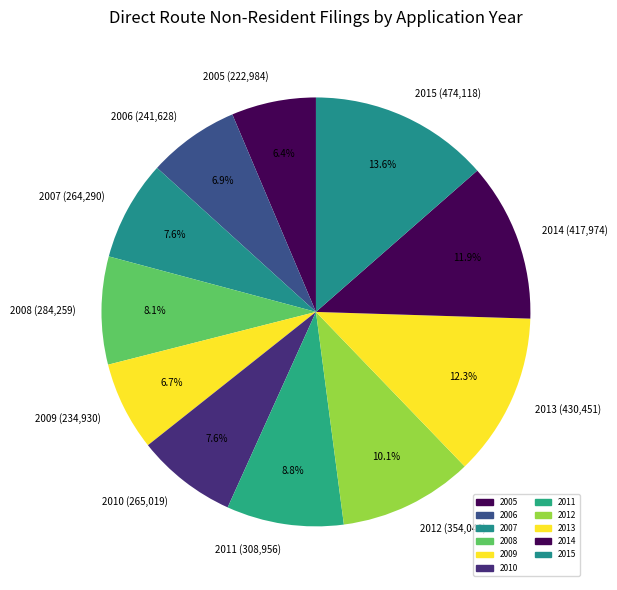

Is there a majority slice in this chart?

No